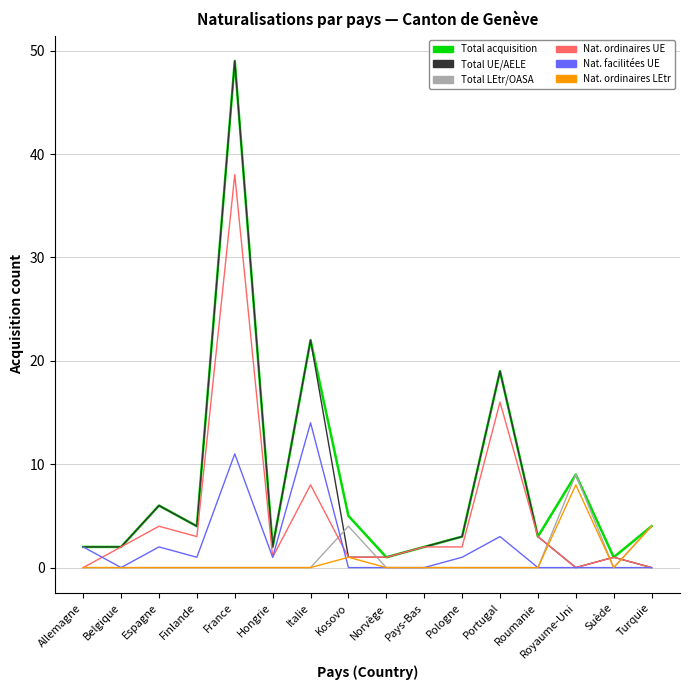

True or false: Total acquisition has a value of 3 at Pologne.

True